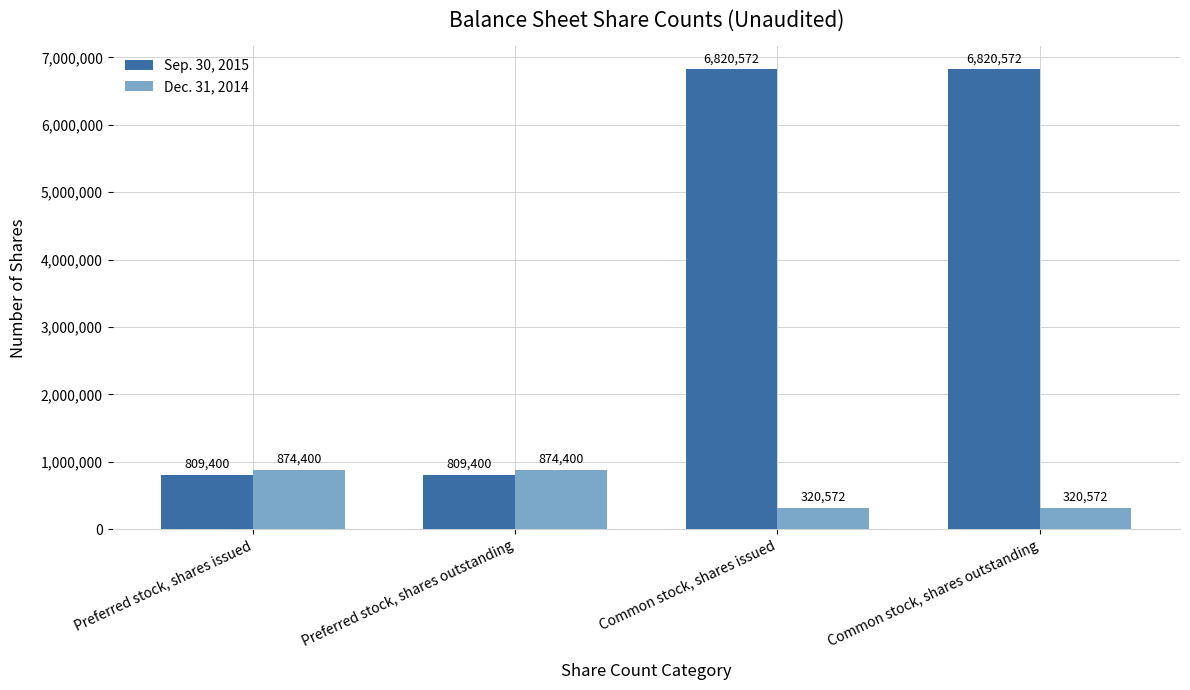

What is the value of the Dec. 31, 2014 bar at the 1st from the left?

874400